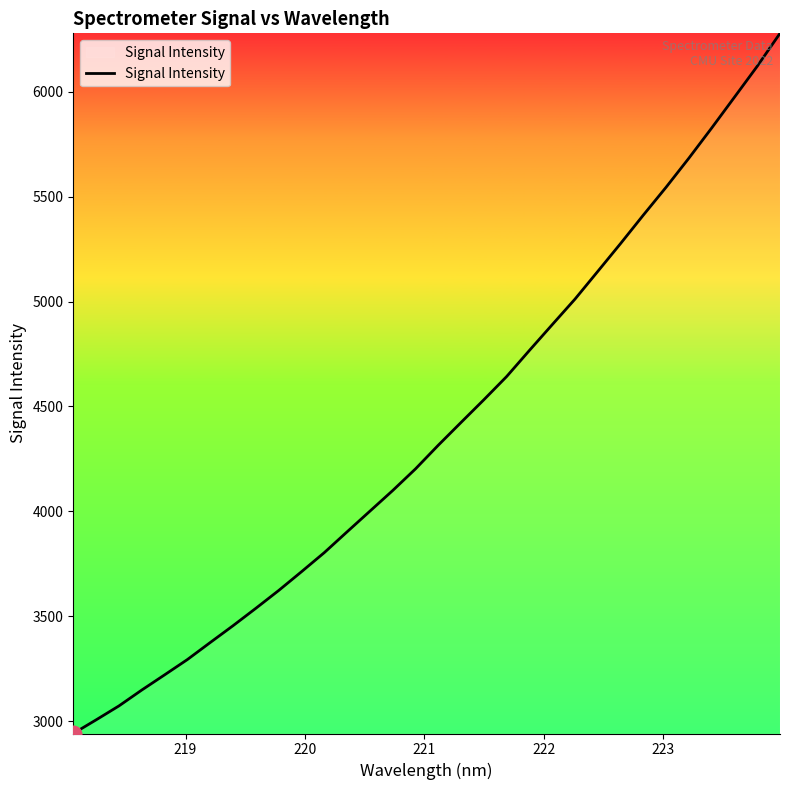

How many lines are shown in the chart?

1